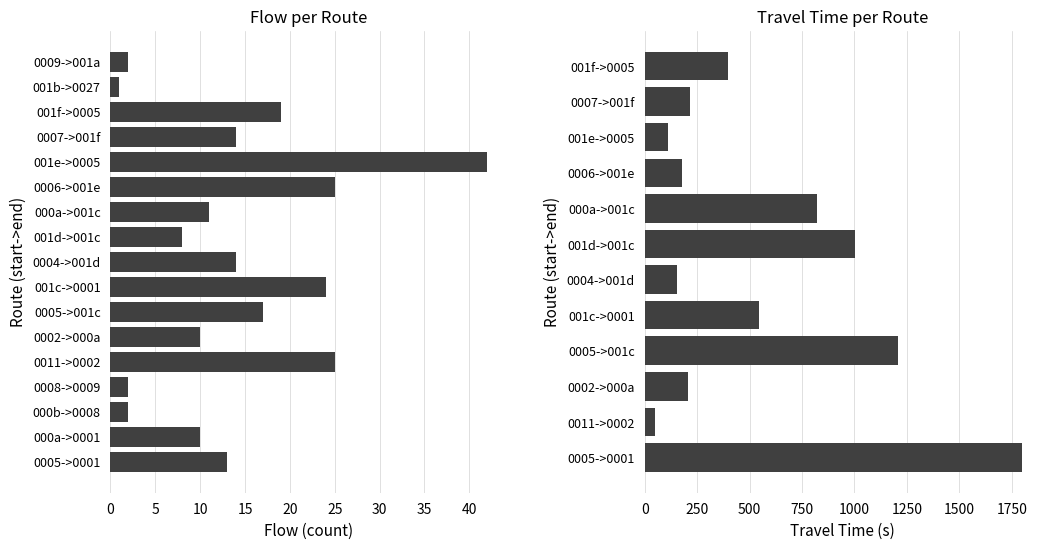

What is the value of the travel_time bar at the 14th from the left?

206